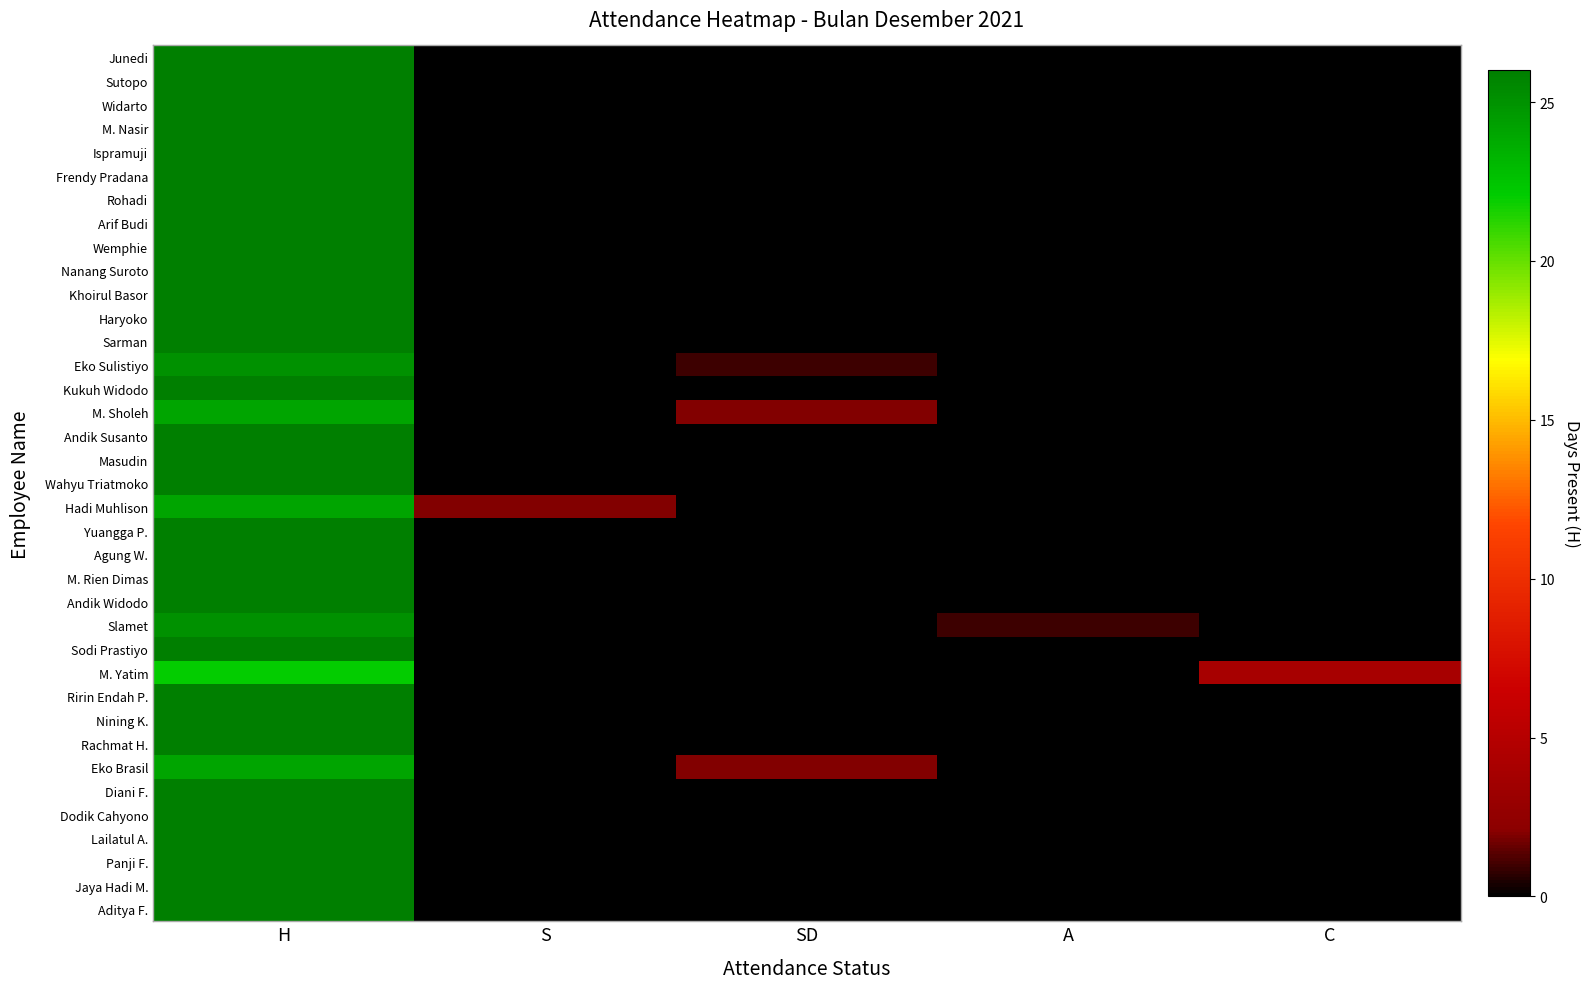

Which series has the largest range (max minus min)?

Junedi